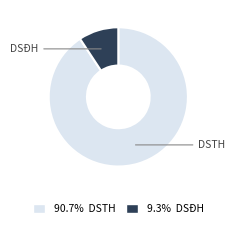

To the nearest percent, what is the combined percentage of DSĐH and DSTH?

100%